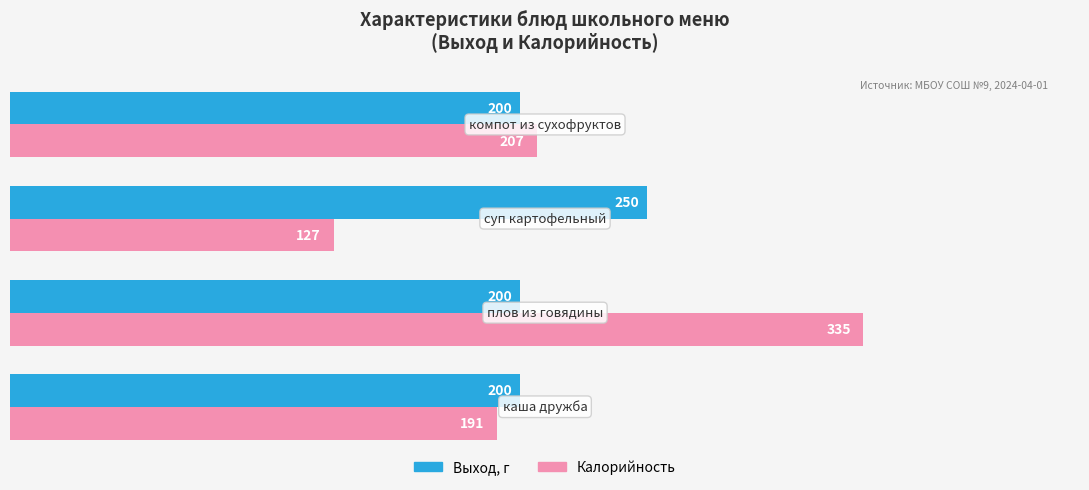

What is the lowest value of the Калорийность series?

127